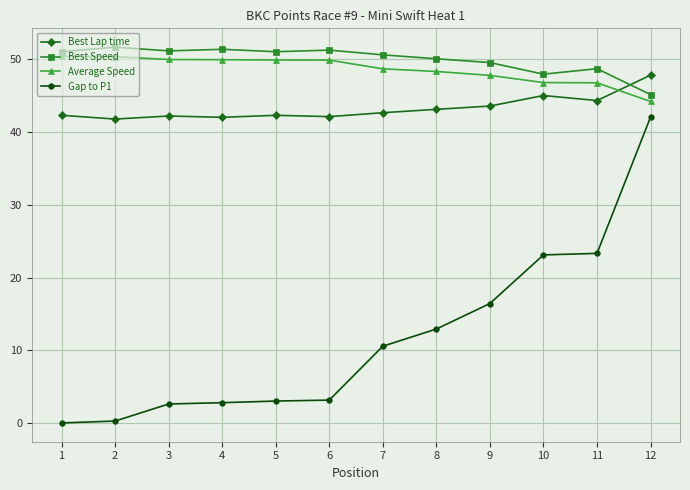

At which label is Best Speed closest to 48?

10